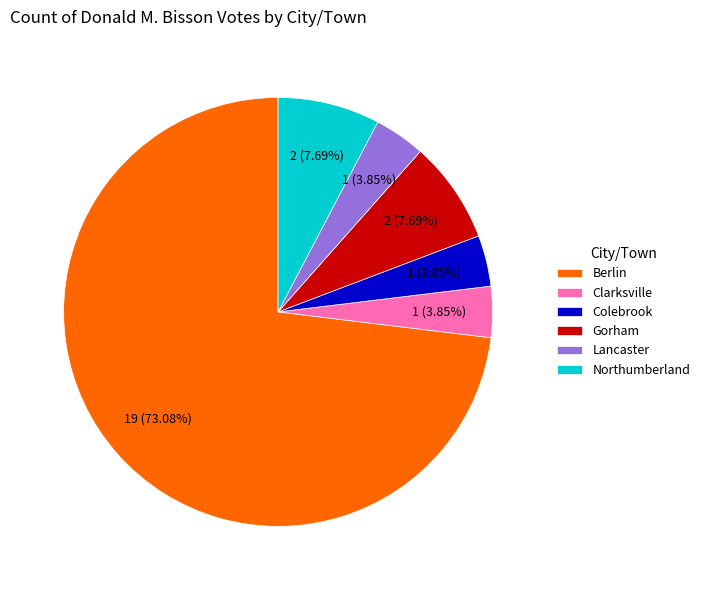

Does Berlin represent more than half of the total?

Yes